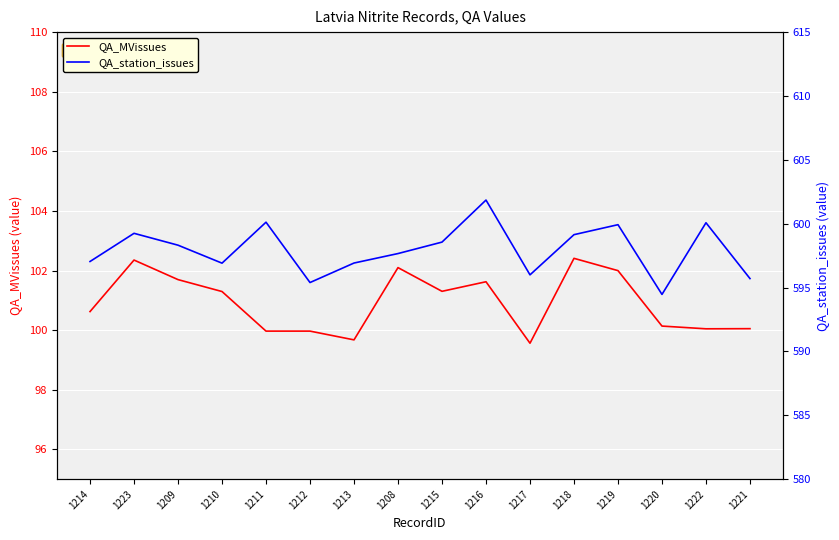

True or false: QA_station_issues and QA_MVissues intersect in this chart.

False